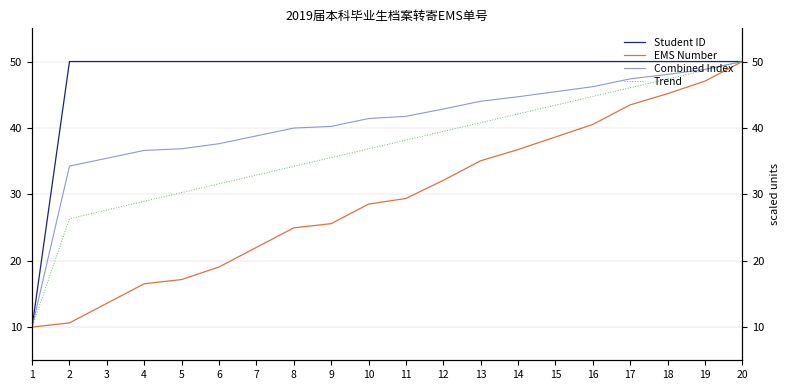

True or false: Student ID and Trend cross at least once.

False